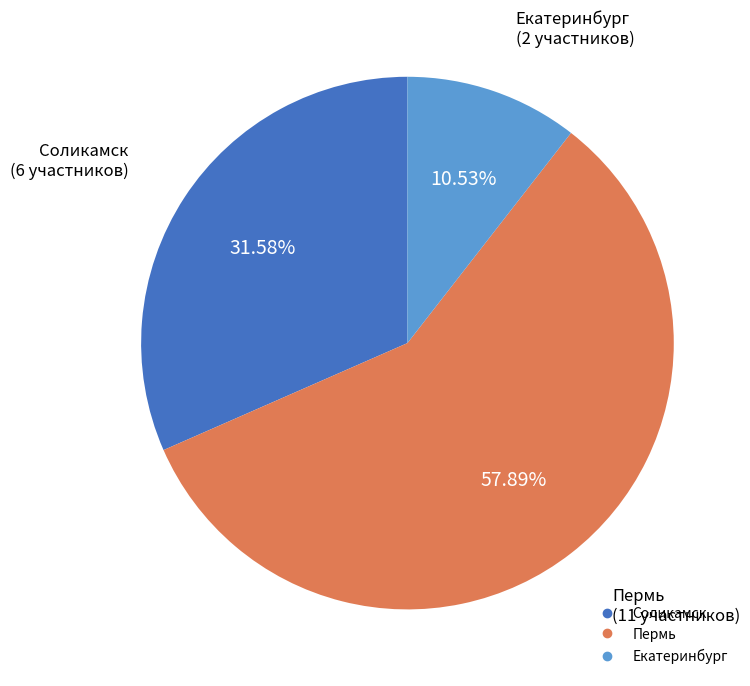

What percentage do Екатеринбург and Пермь together represent?

68.4%